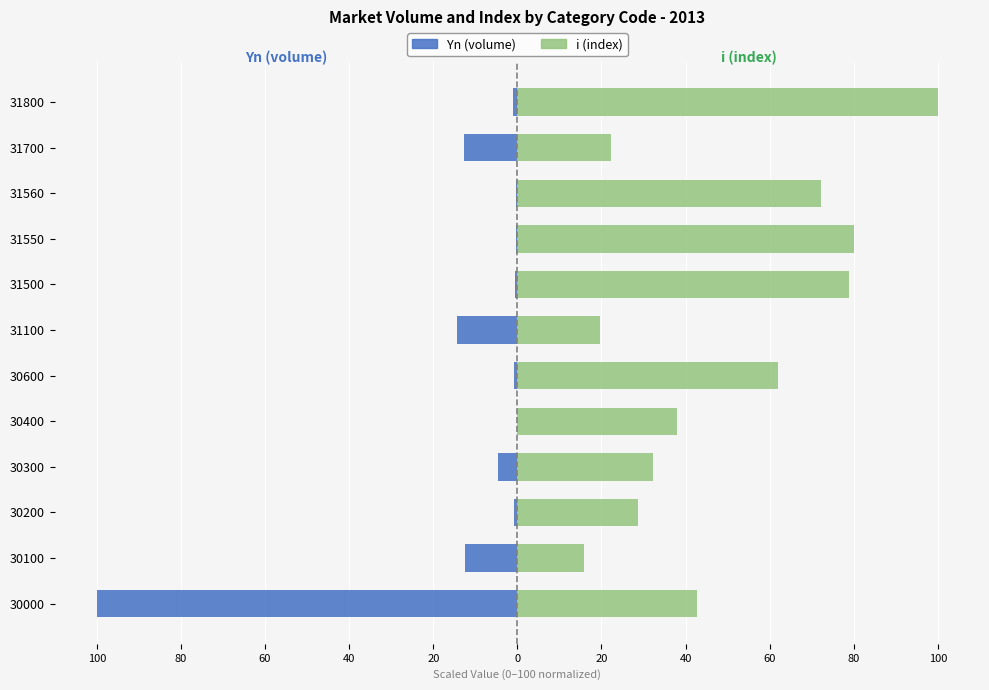

At how many categories does at least one series exceed -50?

12